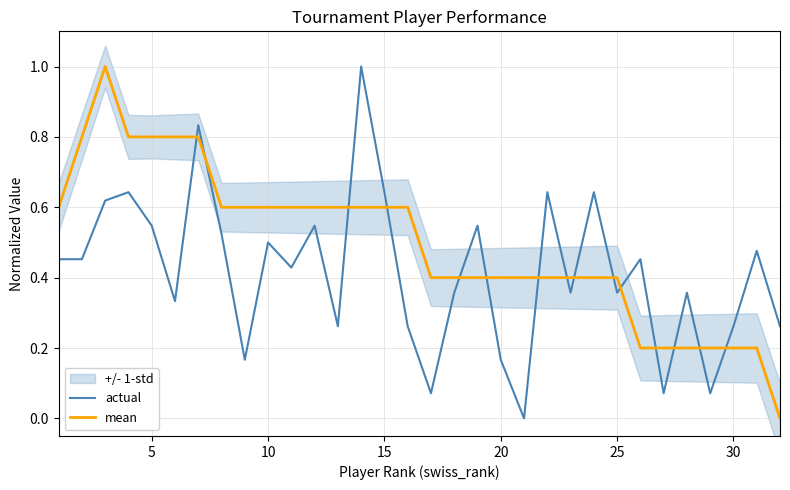

How many intersections are there between actual and mean?

15